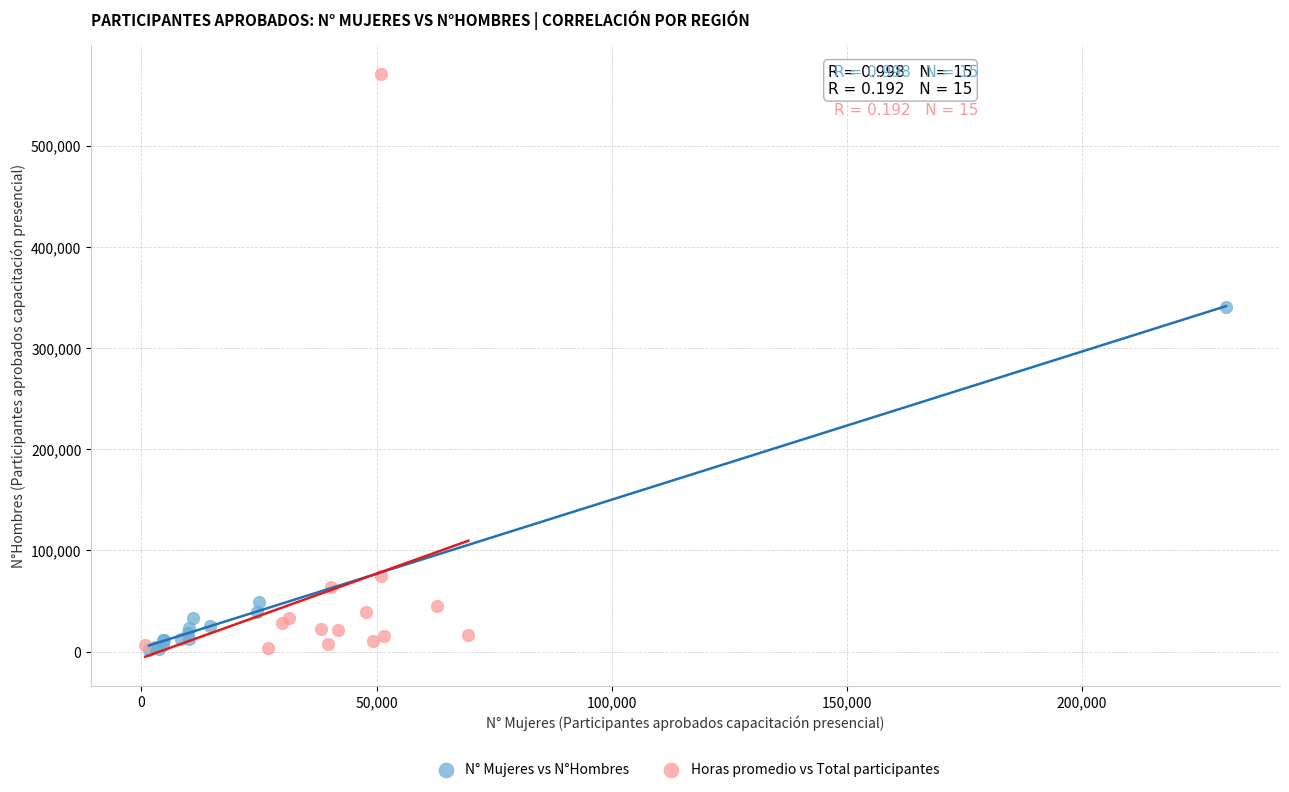

What are all the series names shown in the legend?

N° Mujeres vs N°Hombres, Horas promedio vs Total participantes